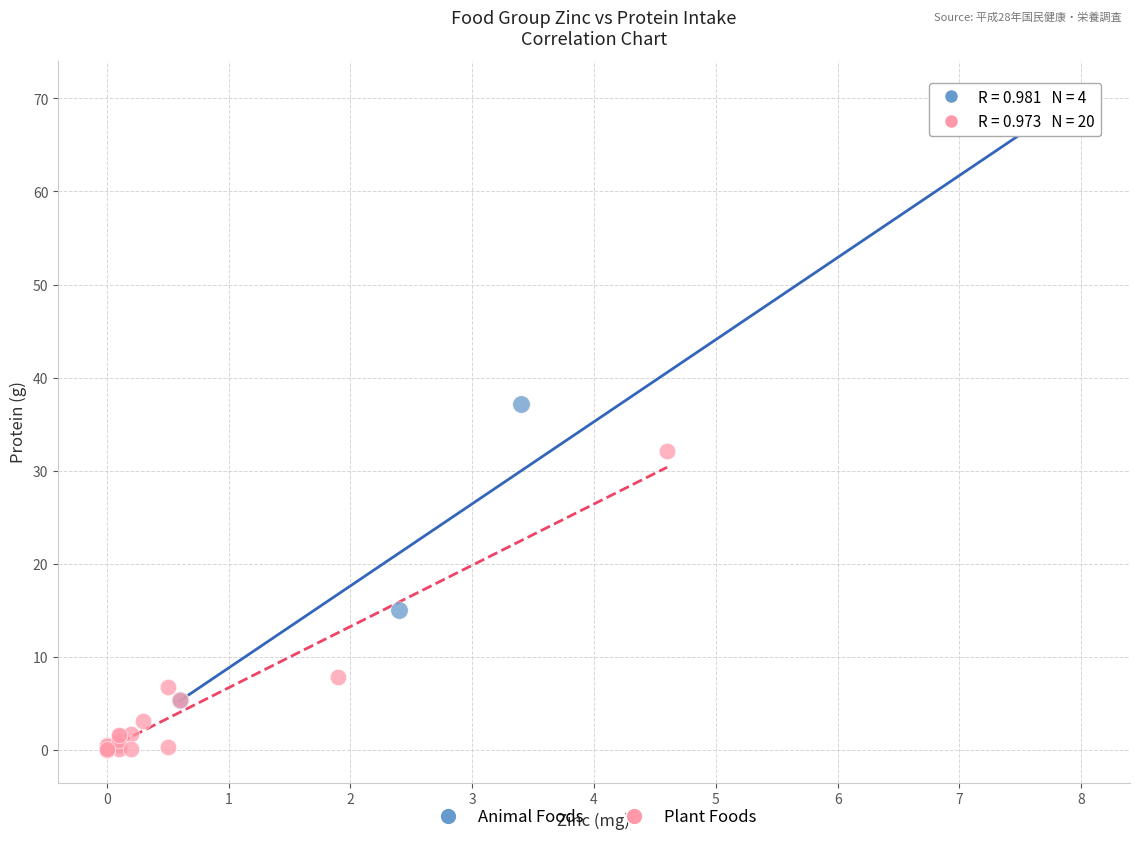

Which series contains the highest Y value?

Animal Foods